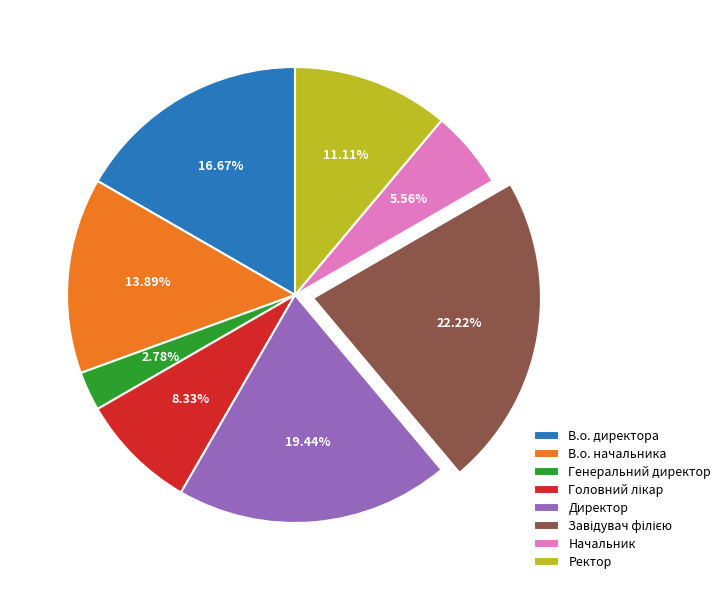

How many segments does this pie chart have?

8